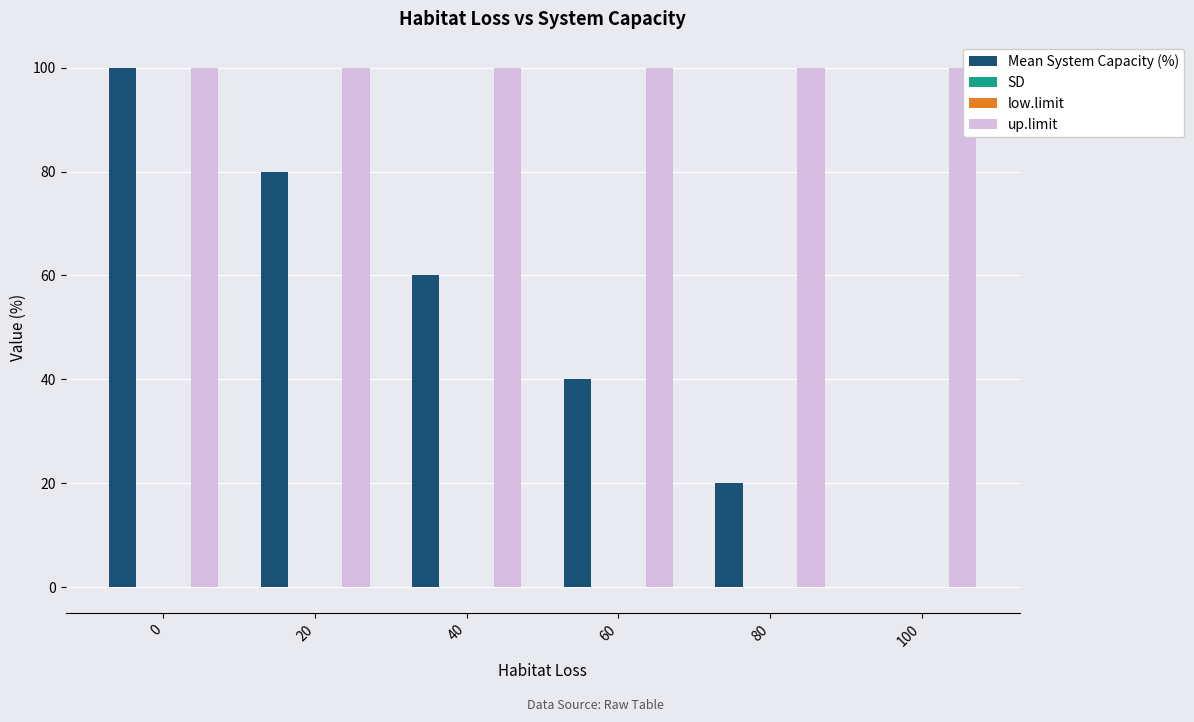

The low.limit series shows 0 at 20. True or false?

True